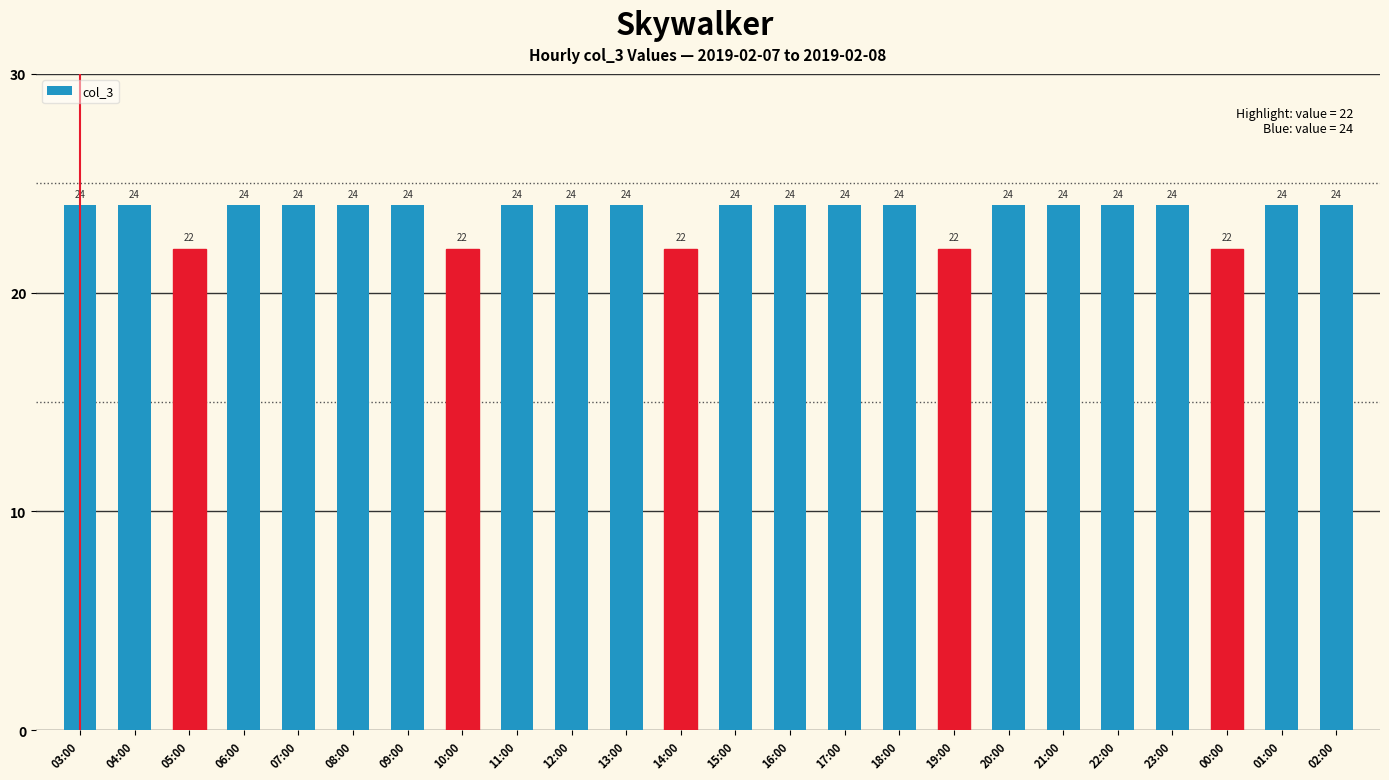

Is it true that the value at 17:00 is 24?

True